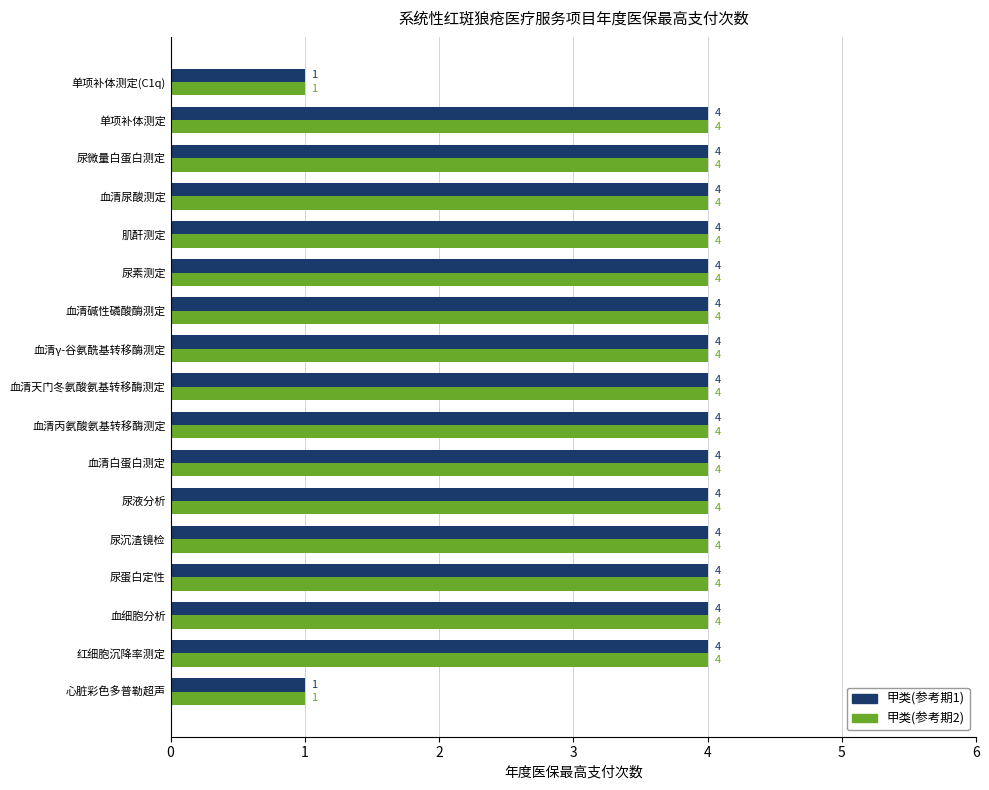

What is the sum of all 甲类(参考期2) values?

62